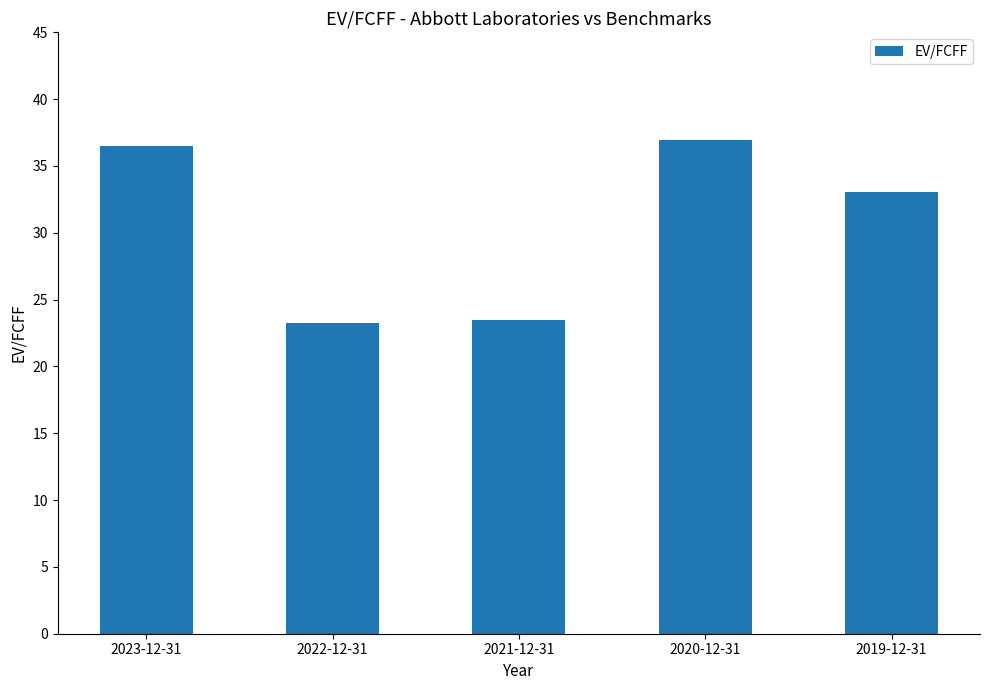

Are the bars grouped side by side (vs. stacked)?

No